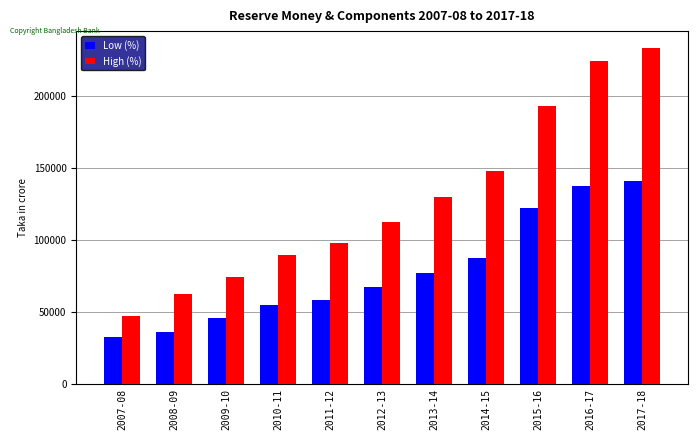

Count the number of data series in this chart.

2